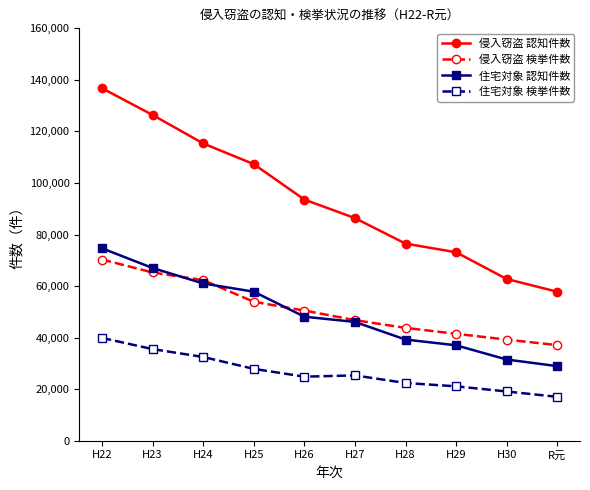

What is the average value of the 住宅対象 検挙件数 series?

26564